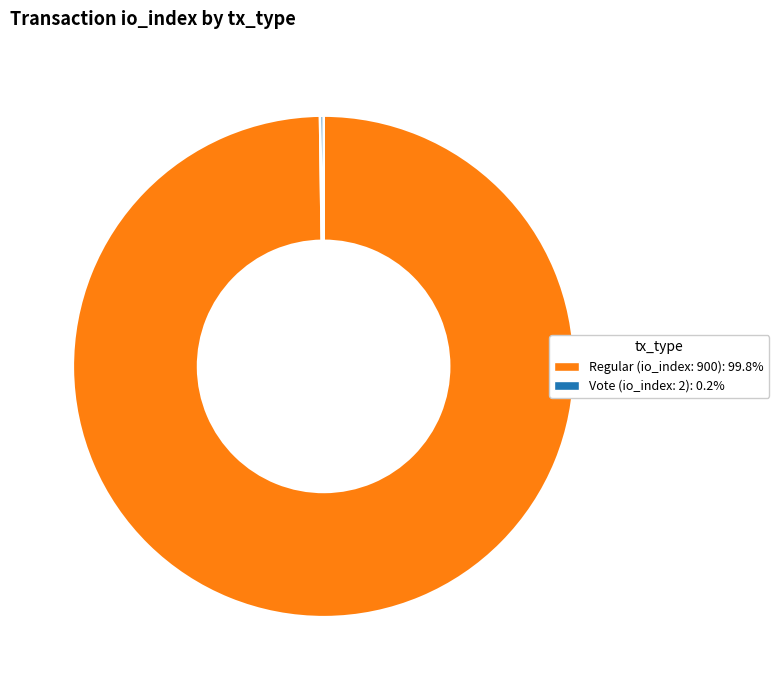

Does Regular (io_index: 900): 99.8% represent more than half of the total?

Yes